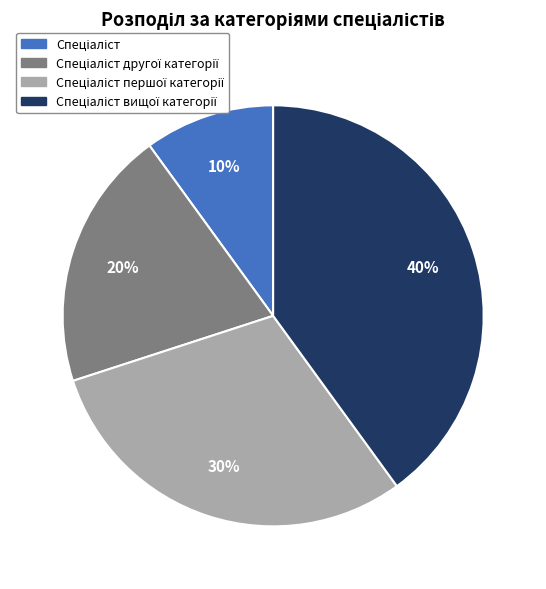

Does any single category account for the majority?

No